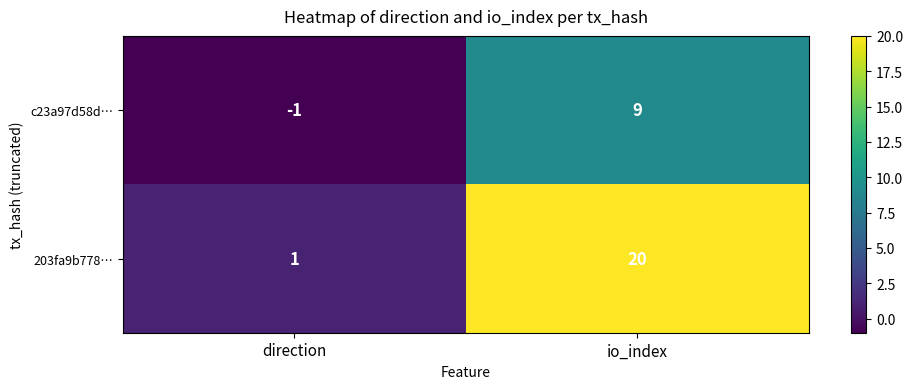

List the series in order of their peak value, lowest first.

c23a97d58d…, 203fa9b778…